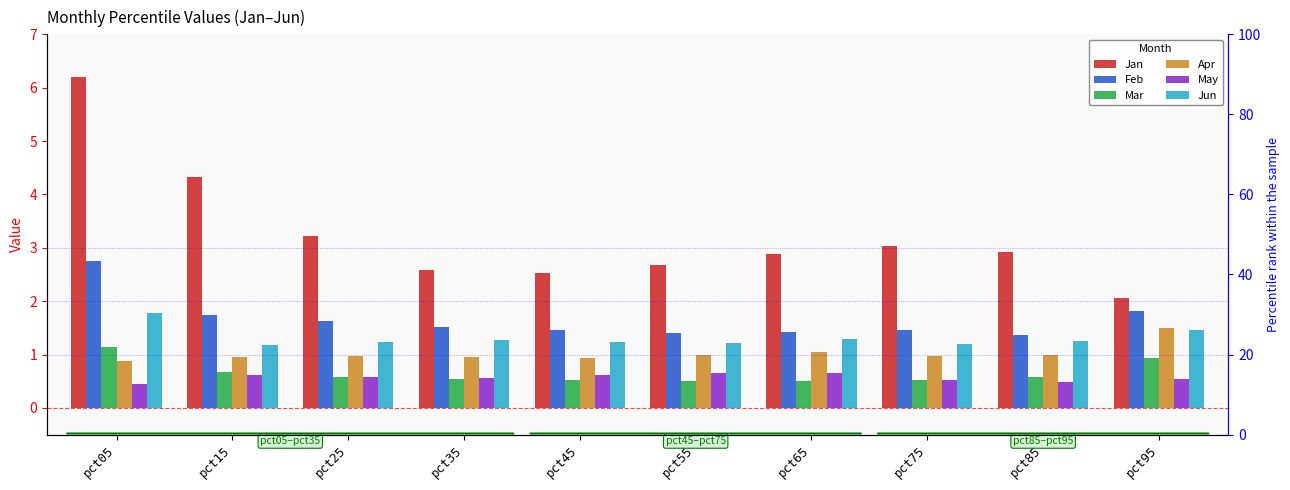

Which category has the highest value in the May series?

pct65